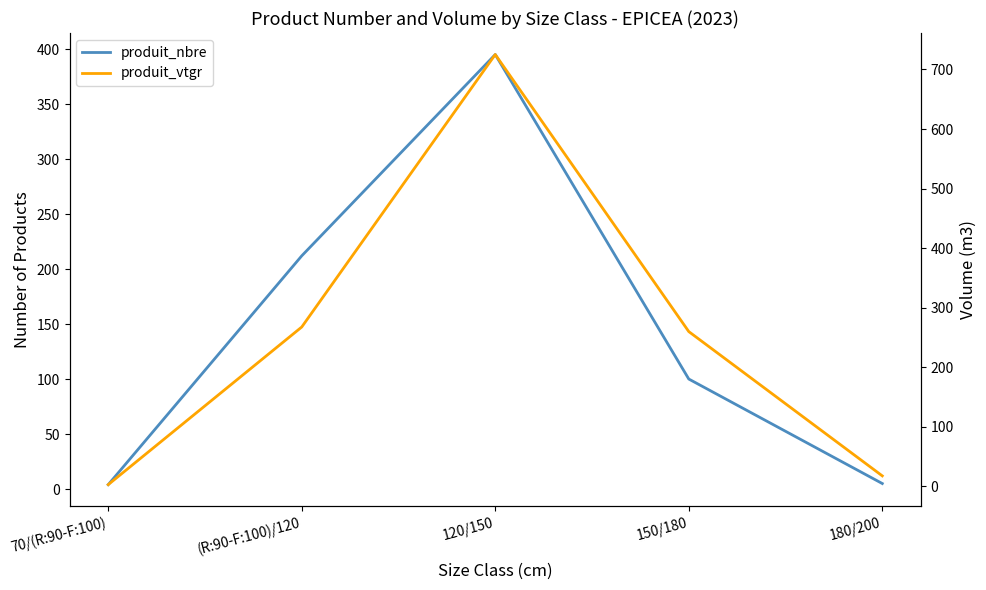

What is the maximum value for produit_nbre?

395.0